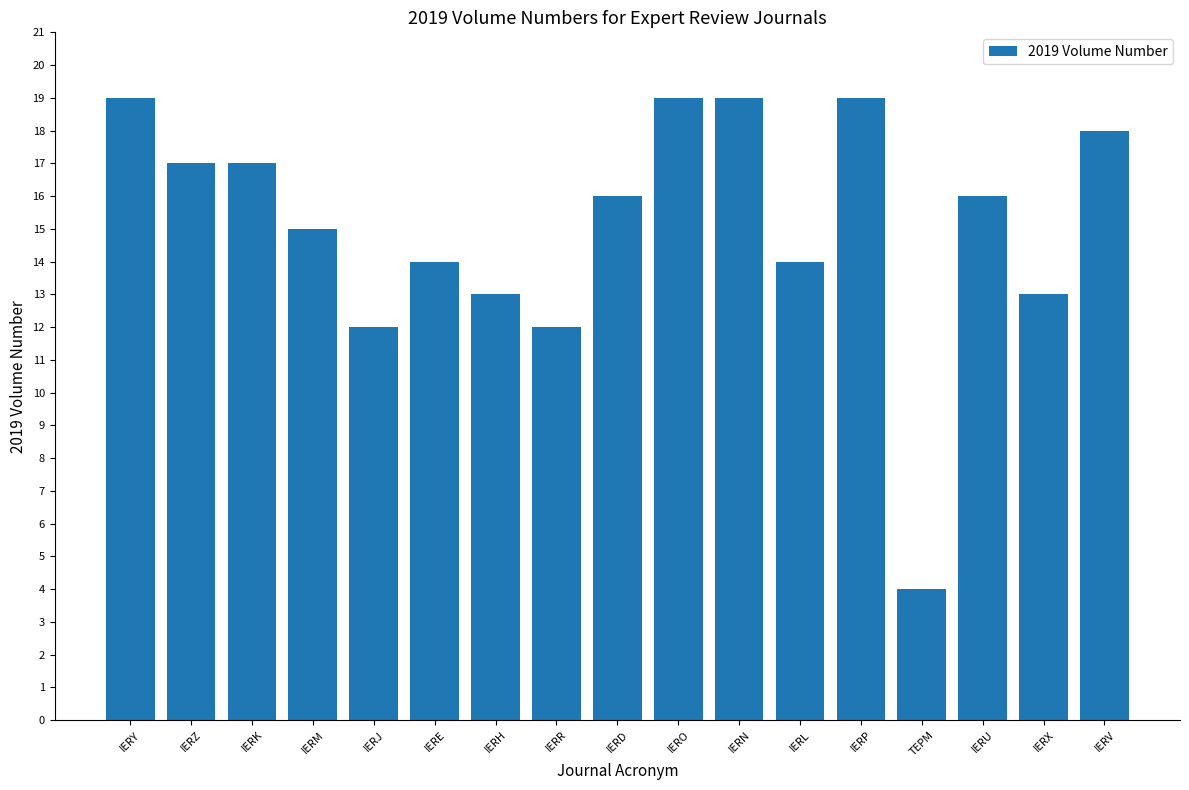

What is the ratio of the value at IERN to the value at IERK?

1.1